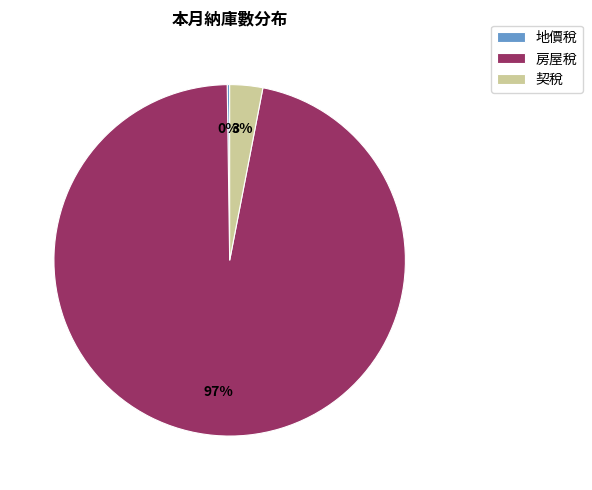

To the nearest percent, what portion does 房屋稅 represent?

97%